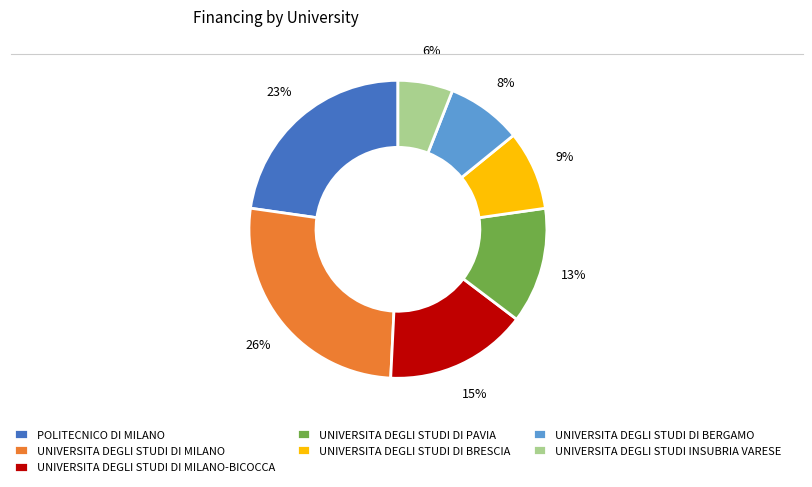

Do UNIVERSITA DEGLI STUDI DI BERGAMO and UNIVERSITA DEGLI STUDI DI BRESCIA together represent more than half of the pie?

No